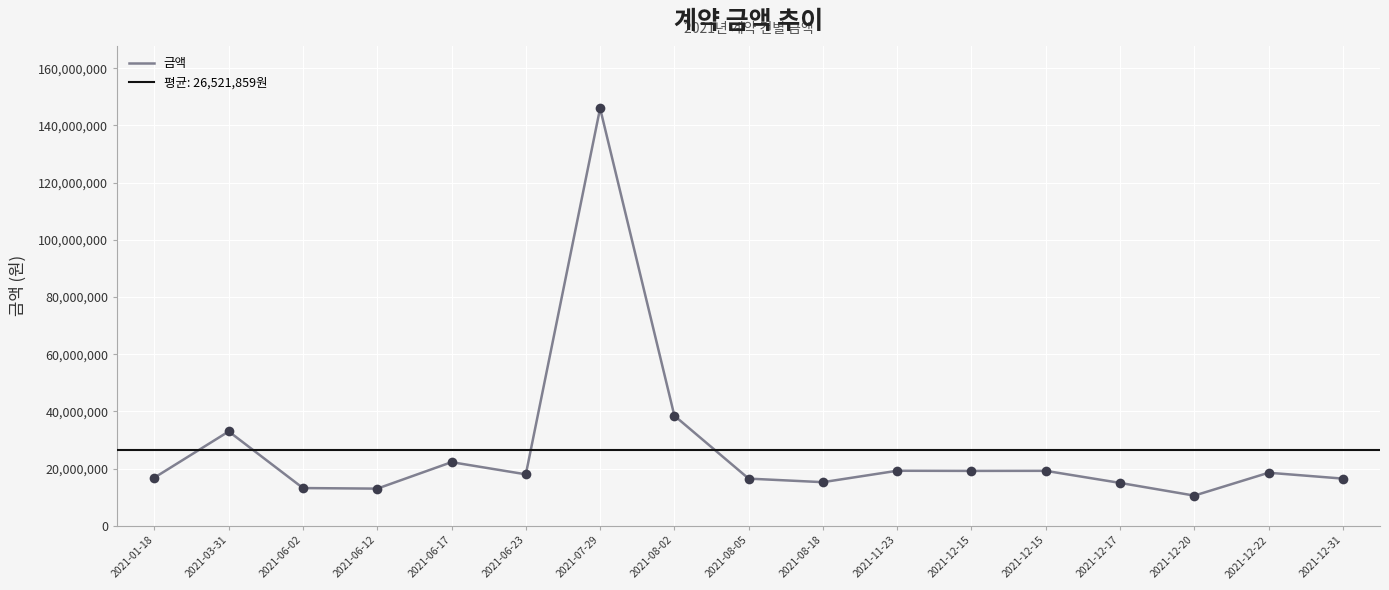

How many values exceed 18000000?

8